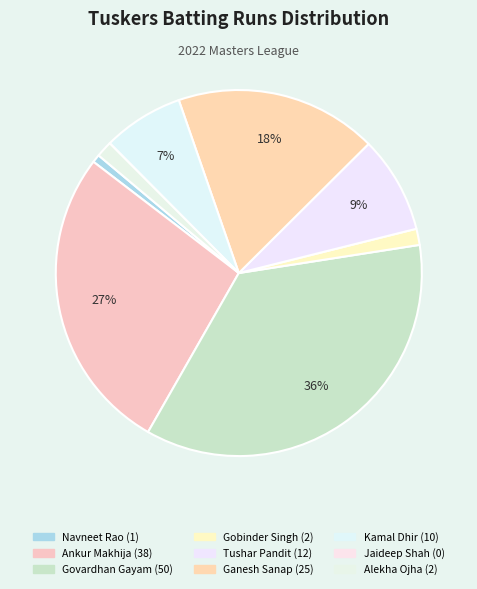

Is there a majority slice in this chart?

No